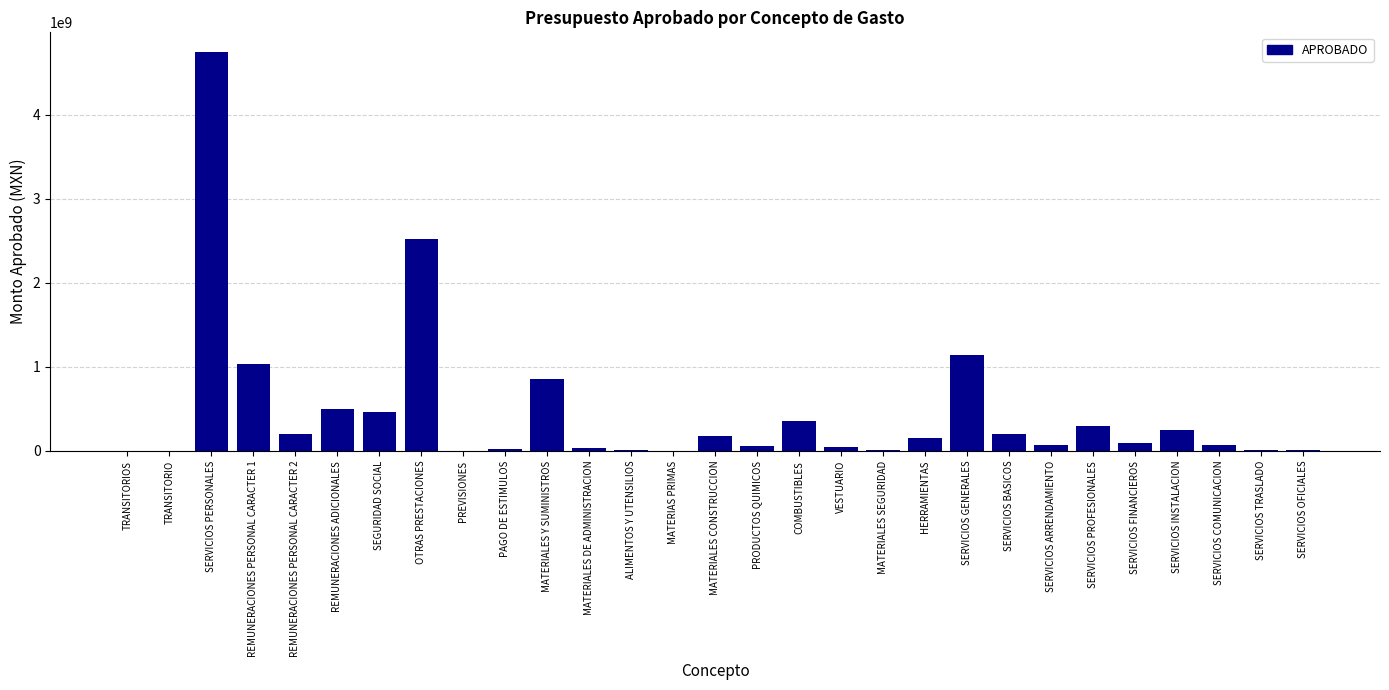

What is the greatest value displayed?

4743459266.9